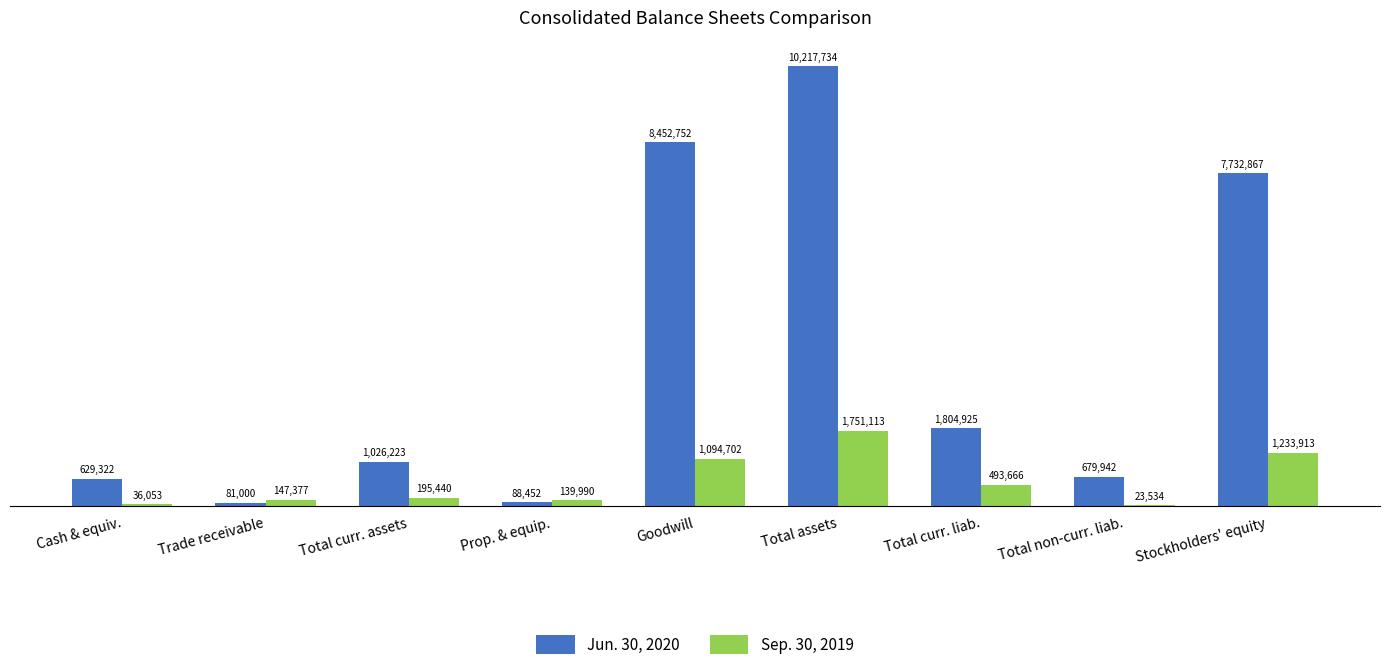

What is the highest value of the Jun. 30, 2020 series?

10217734